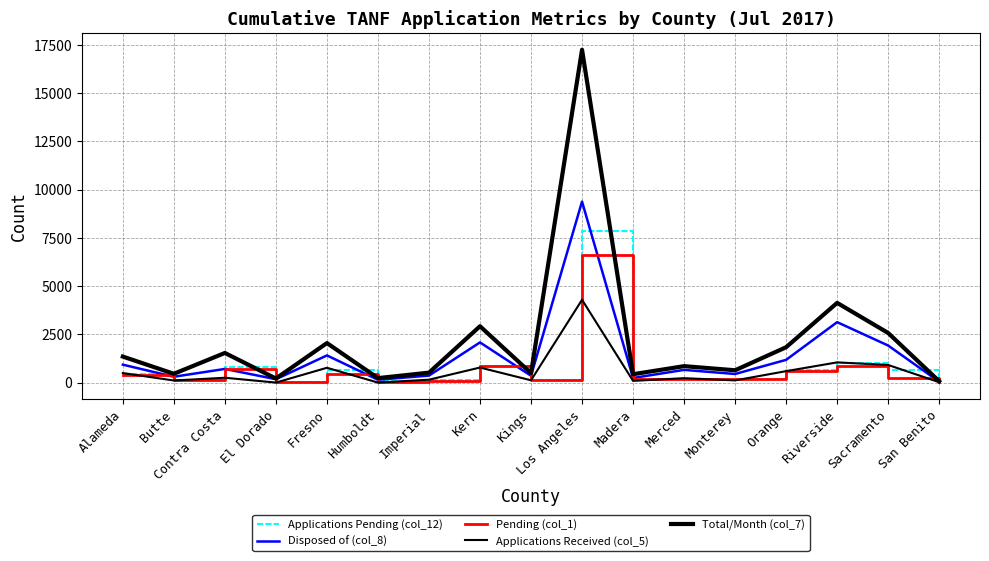

Between Imperial and San Benito, which series saw the biggest shift?

Total/Month (col_7)